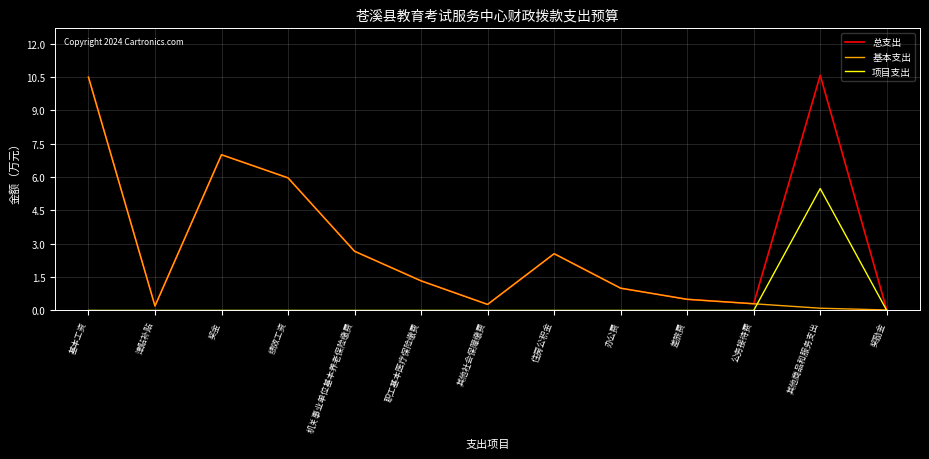

True or false: 项目支出 has more than 0 interior local peaks.

True